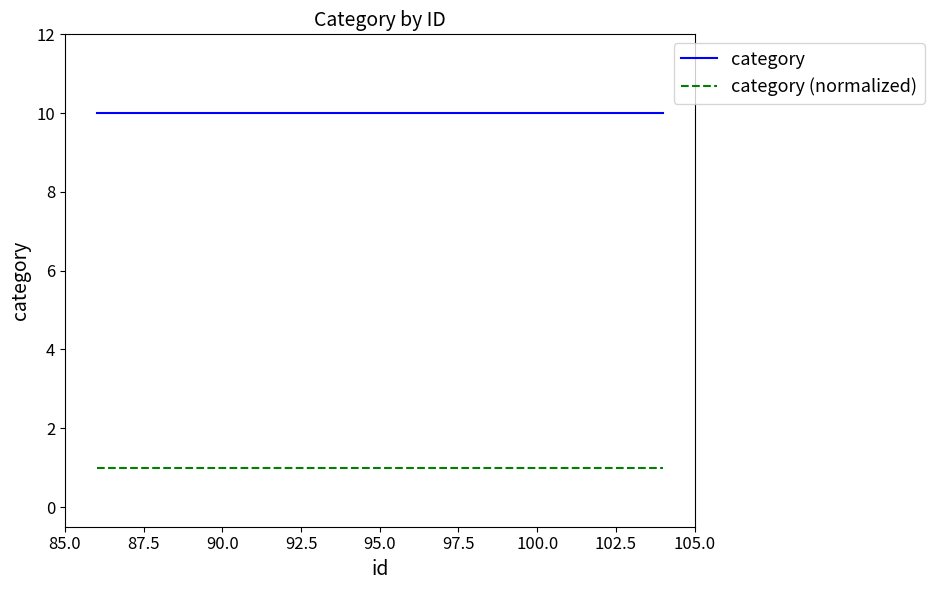

Reading left to right, list all the values displayed in this chart.

category: 10	10	10	10	10	10	10	10	10	10	10	10	10	10	10	10	10
category (normalized): 1	1	1	1	1	1	1	1	1	1	1	1	1	1	1	1	1